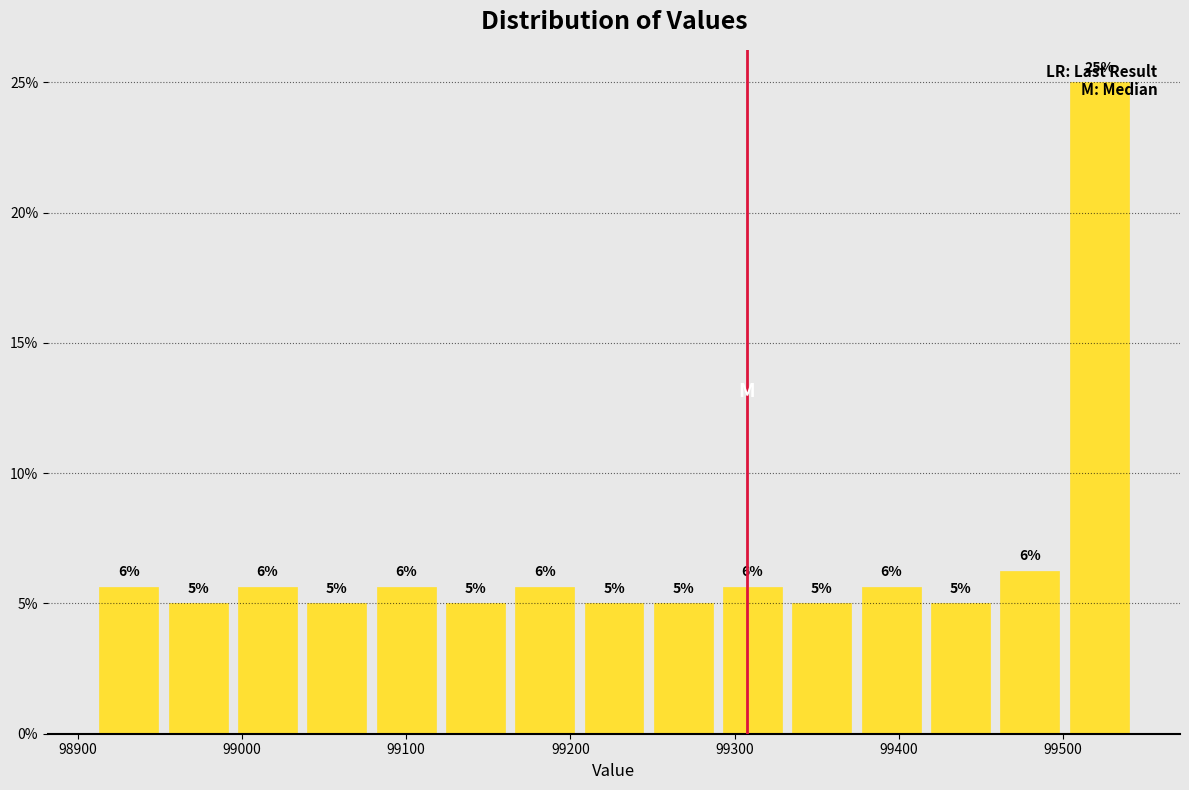

Over which range of the x-axis is the bar tallest?

99500 to 99540